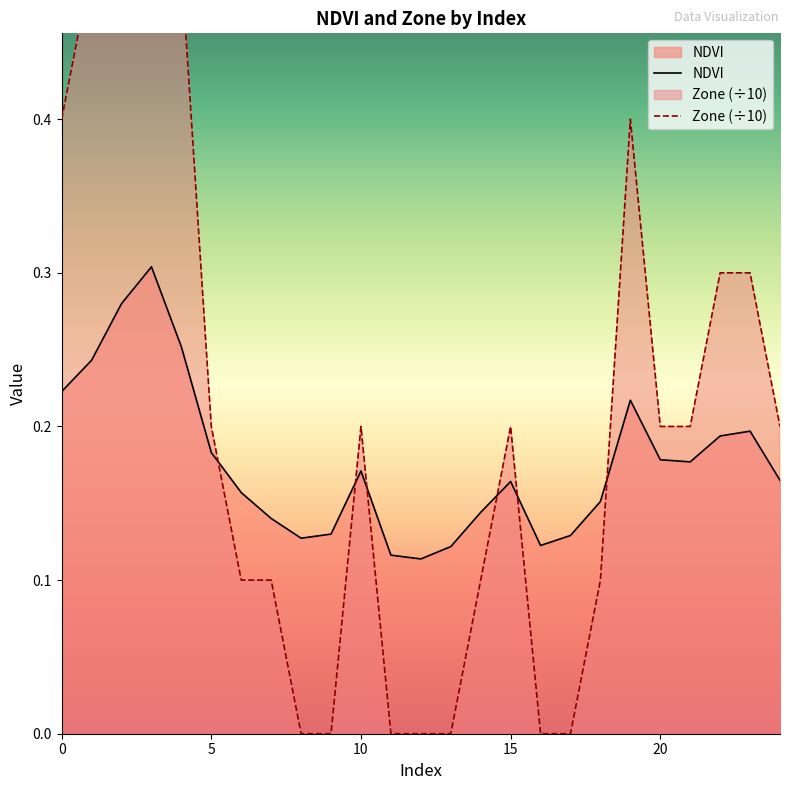

At how many categories does at least one series exceed 0?

25